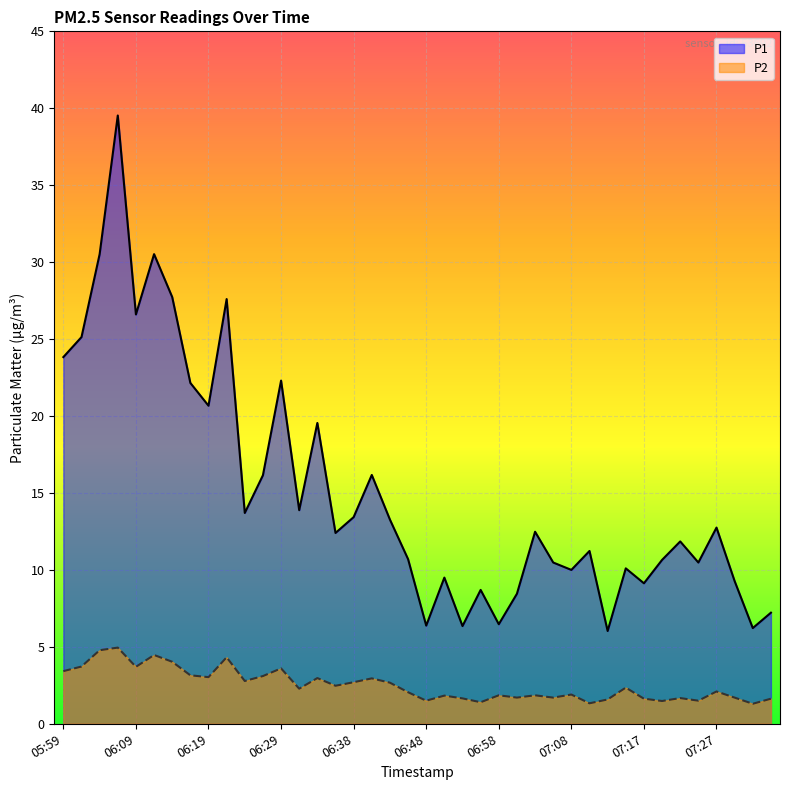

List the labels in order of P1 value, smallest first.

07:13, 07:32, 06:53, 06:48, 06:58, 07:34, 07:00, 06:55, 07:17, 07:30, 06:51, 07:08, 07:15, 07:05, 07:25, 07:20, 06:46, 07:10, 07:22, 06:36, 07:03, 07:27, 06:43, 06:38, 06:24, 06:31, 06:26, 06:41, 06:33, 06:19, 06:16, 06:29, 05:59, 06:02, 06:09, 06:21, 06:14, 06:04, 06:12, 06:07